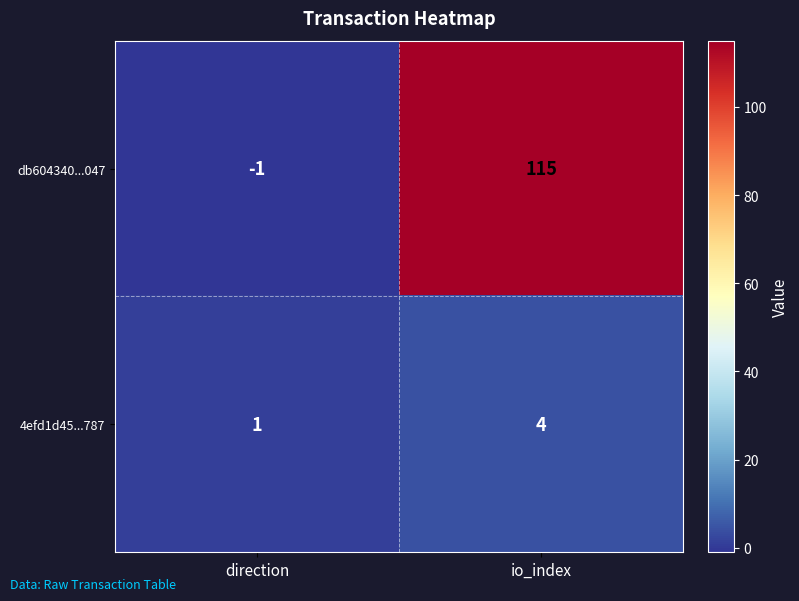

What is the sum of the db604340...047 values at io_index and direction?

114